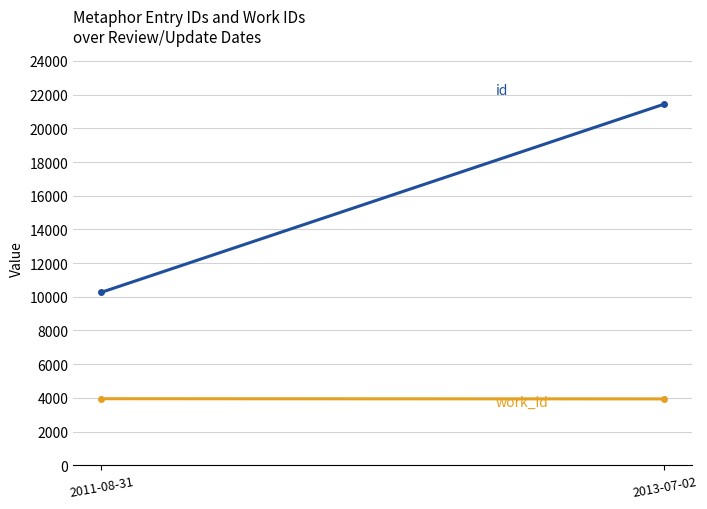

What is the value of the id point at the 1st from the left?

10265.3